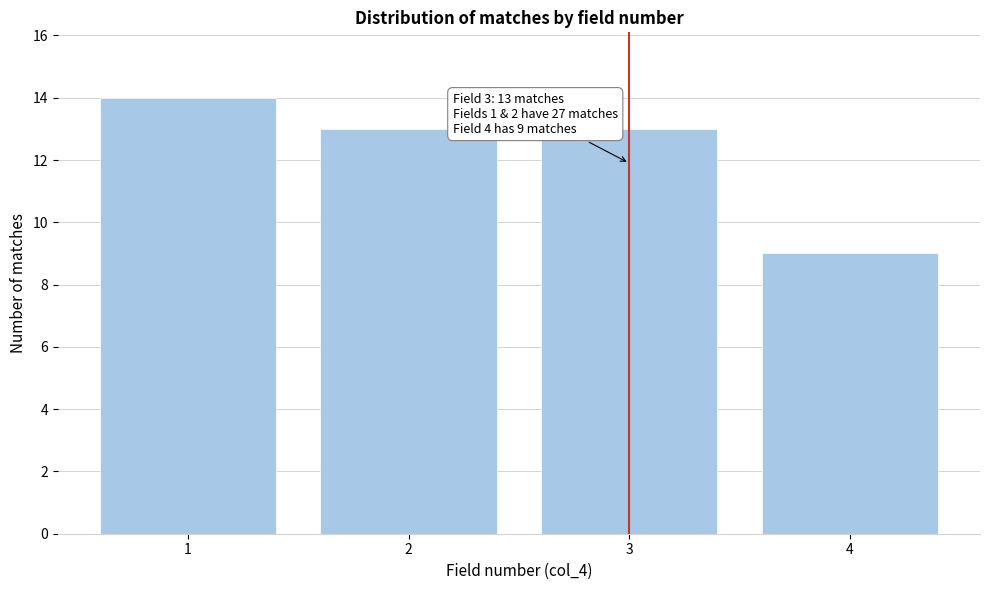

Reading left to right, transcribe all the data shown in this chart.

1=14	2=13	3=13	4=9